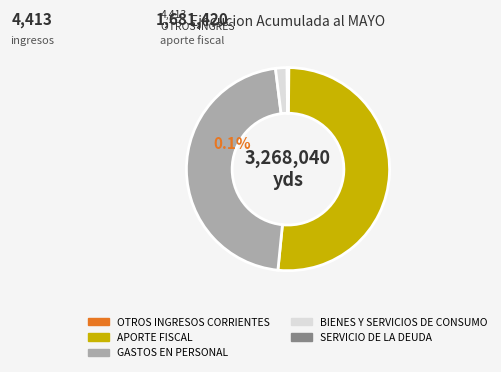

To the nearest percent, what is the average slice percentage?

20%